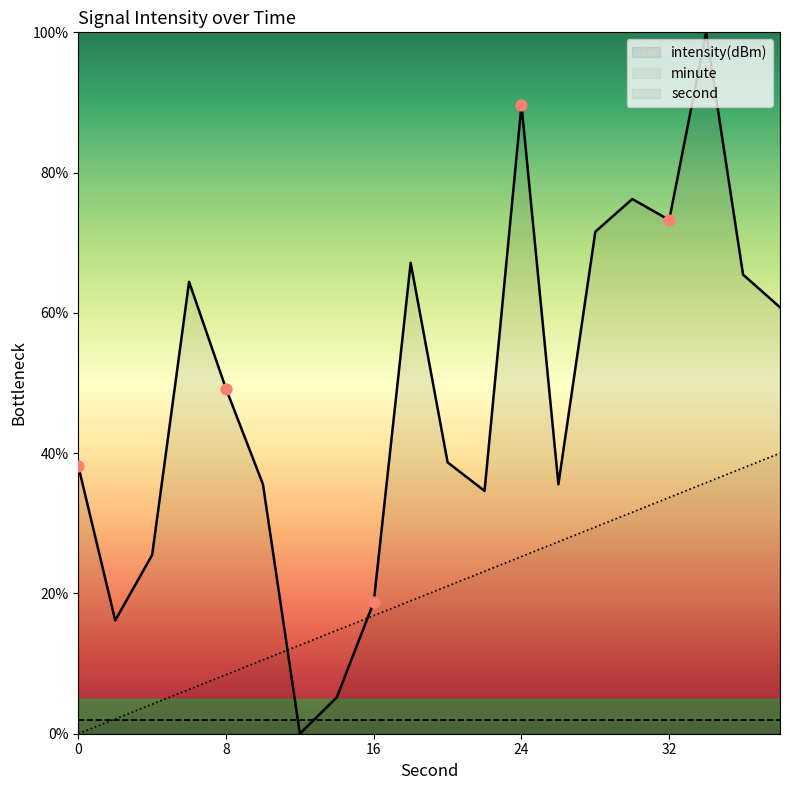

Which series reaches the minimum Y coordinate?

intensity(dBm)